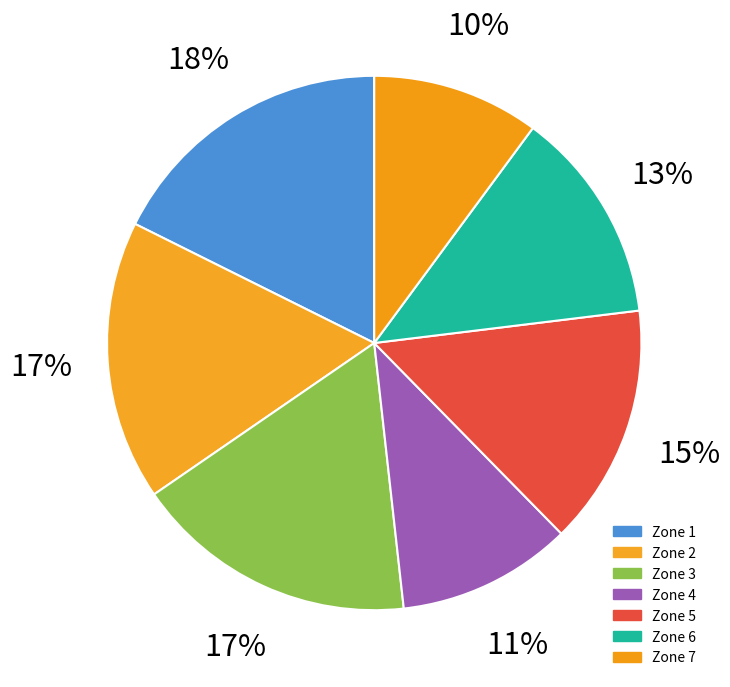

Count the number of slices in the pie.

7